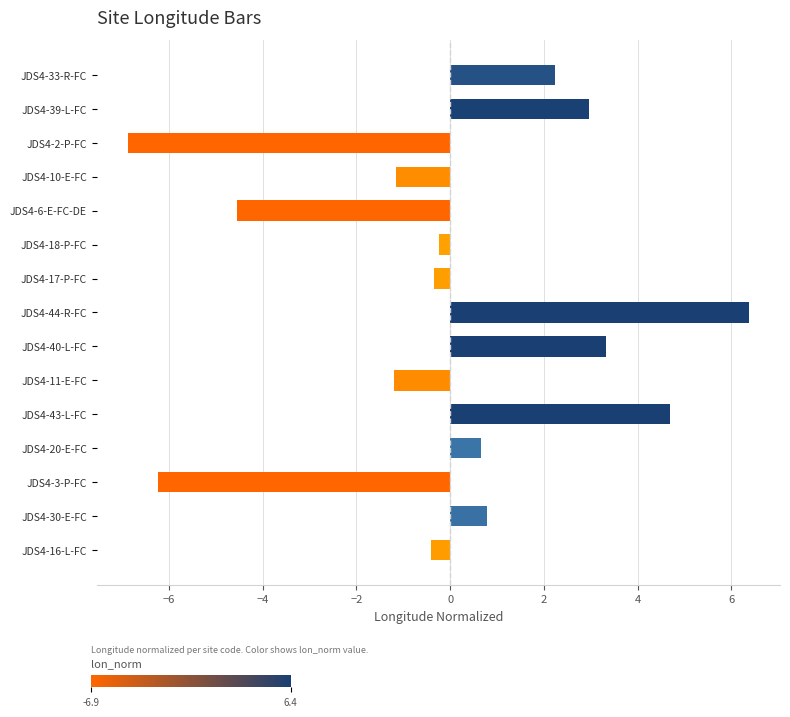

Is it true that the value at JDS4-3-P-FC is -9.1?

False